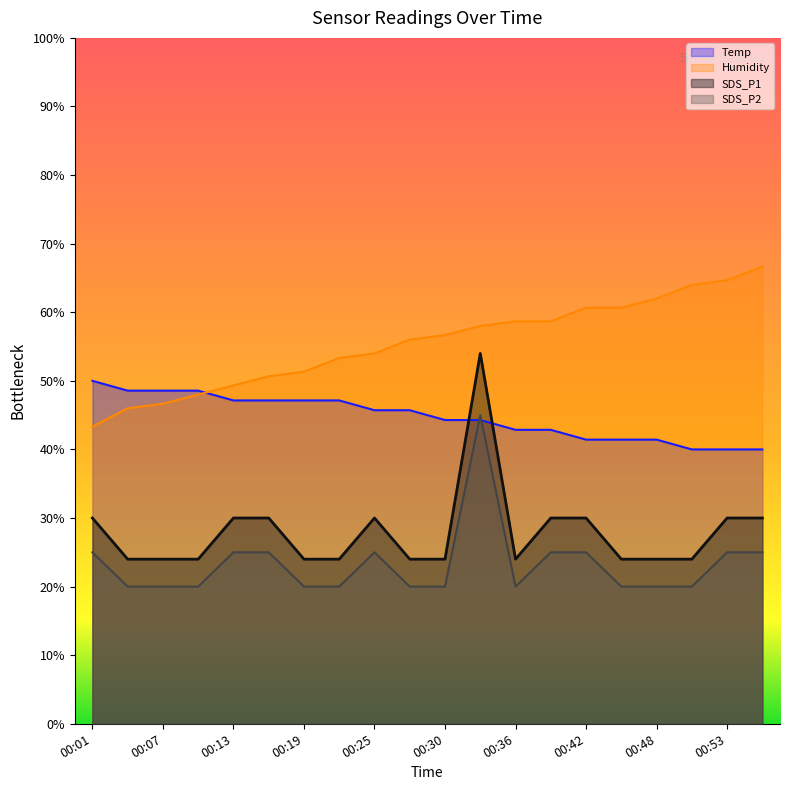

The SDS_P2 series shows 10.4 at 00:13. True or false?

False